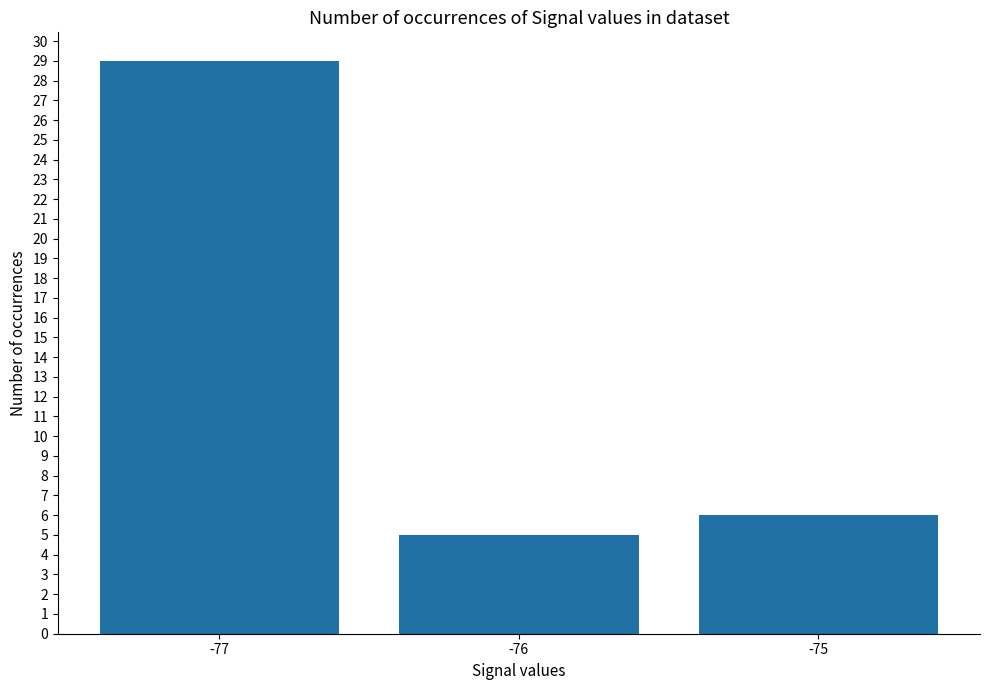

How many distinct data groups are displayed?

1